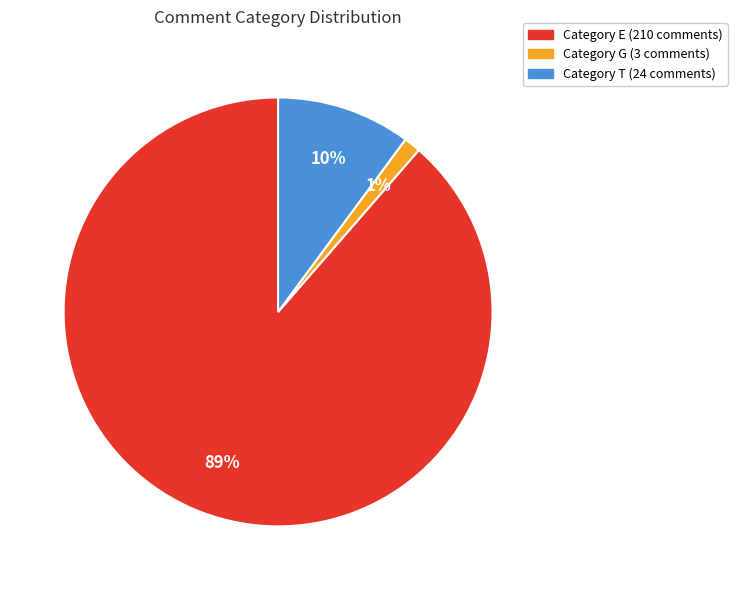

To the nearest percent, what is the average slice percentage?

33%